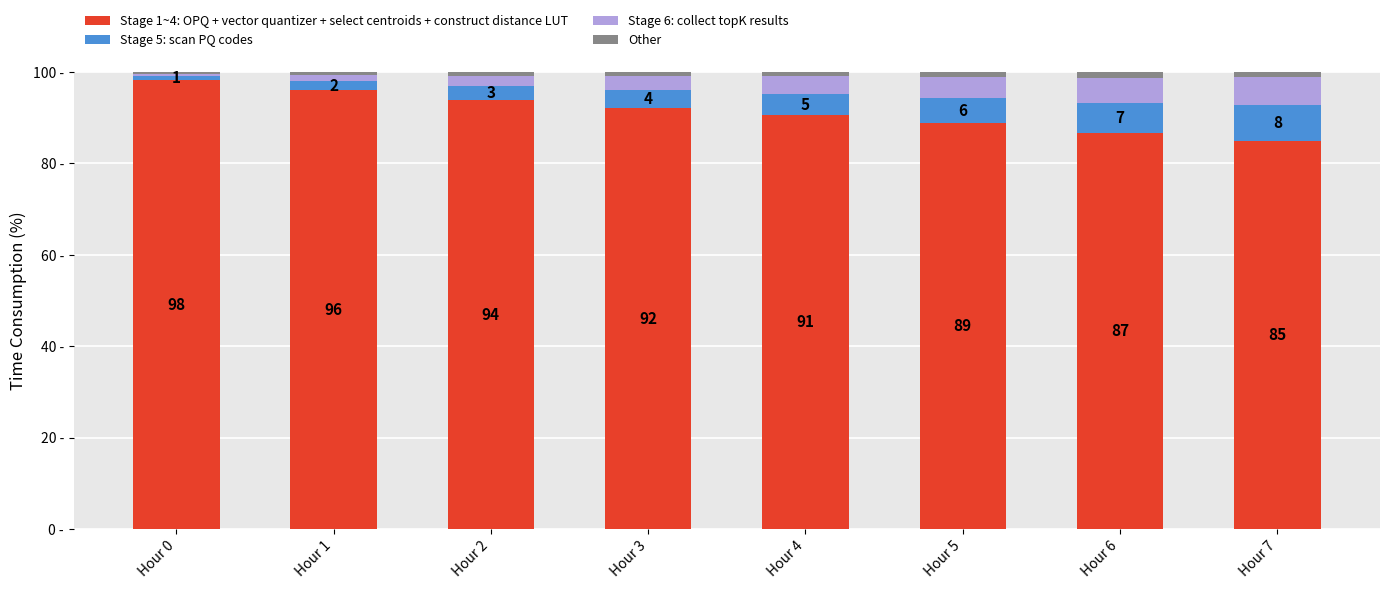

Which category has the lowest value in the Stage 1~4: OPQ + vector quantizer + select centroids + construct distance LUT series?

Hour 7